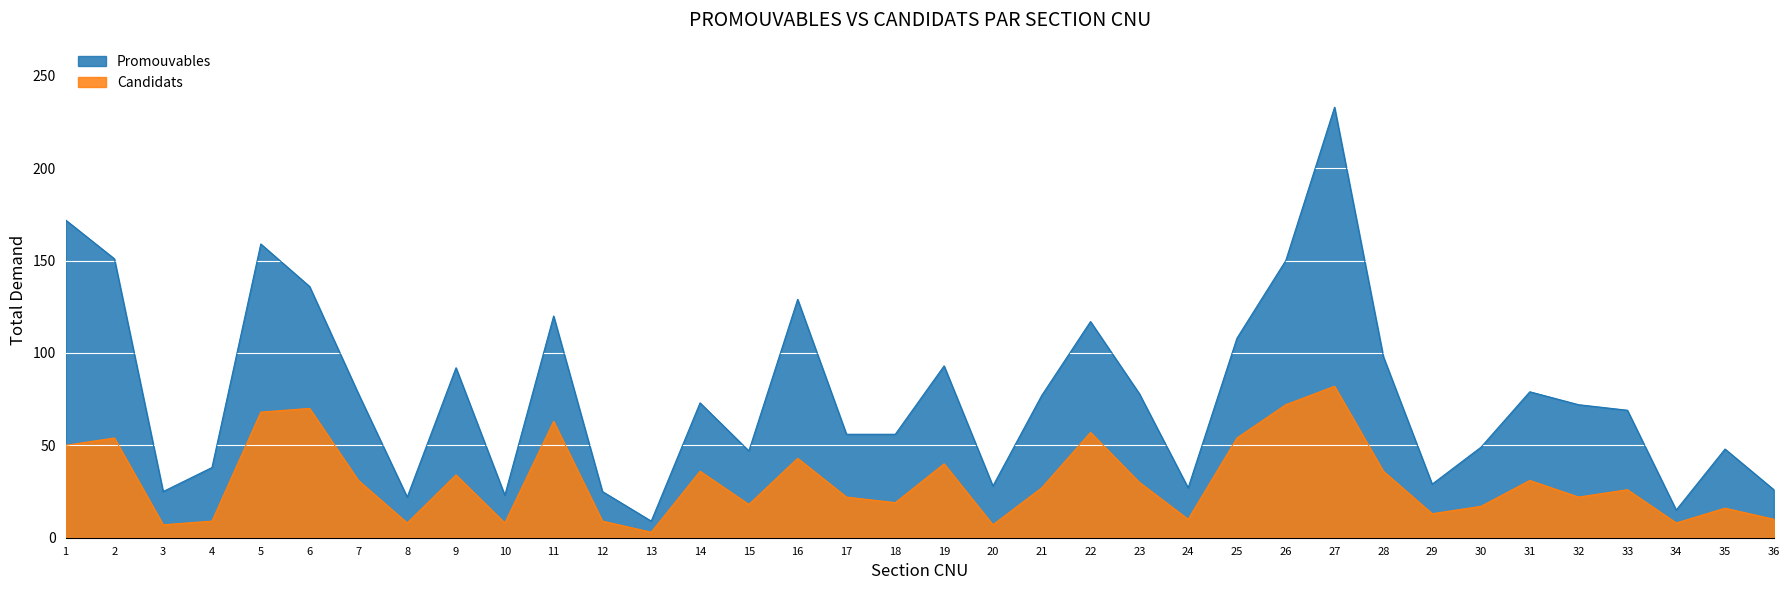

What is the sum of all Promouvables values?

2807